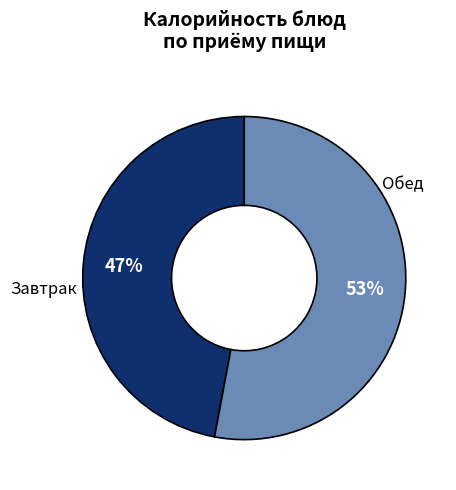

To the nearest percent, what is the average slice percentage?

50%